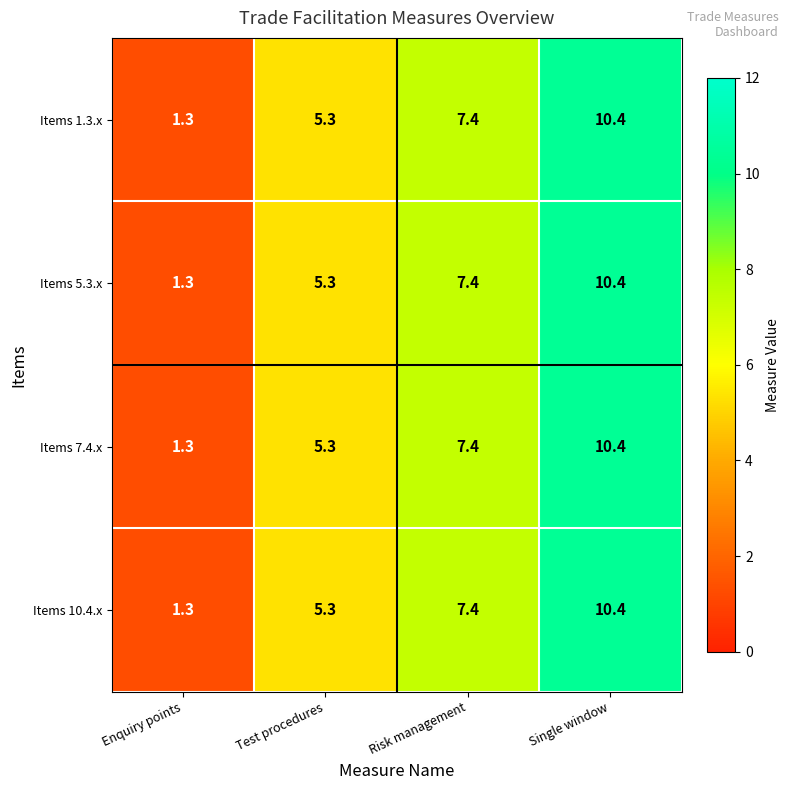

At how many categories does at least one series exceed 2?

3